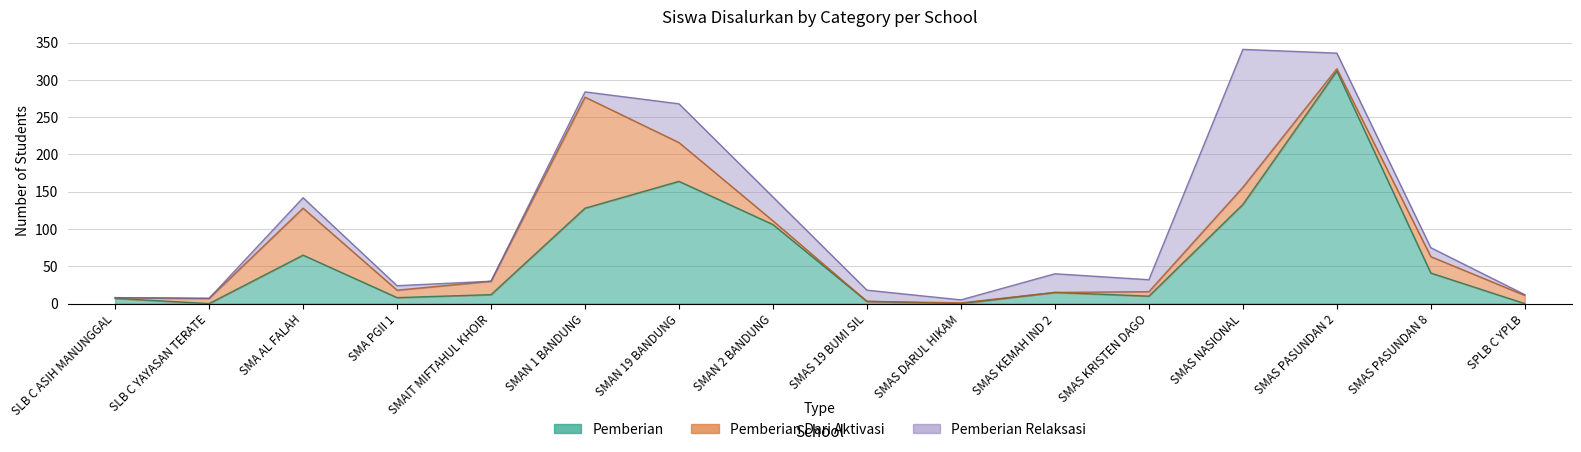

The value of Pemberian Dari Aktivasi at SPLB C YPLB is 2. True or false?

False